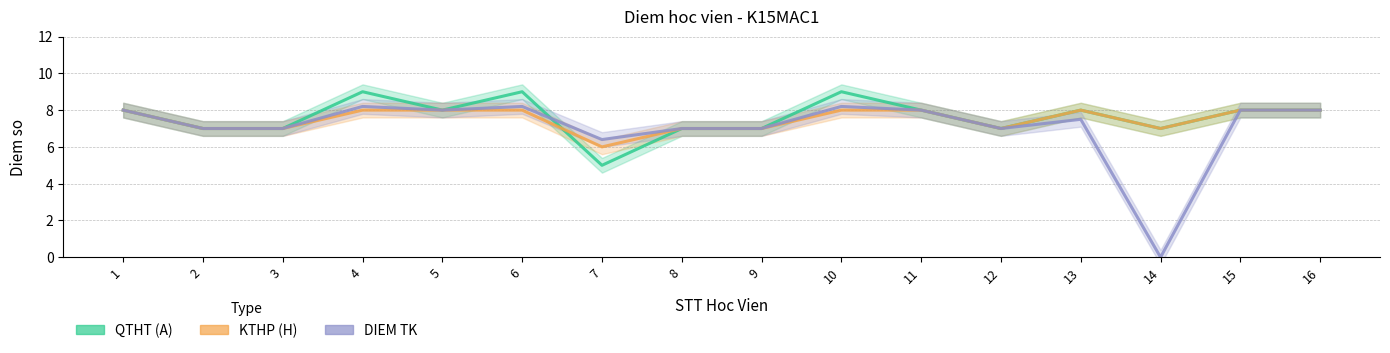

Which series ends up on top after the final intersection of KTHP (H) and QTHT (A)?

KTHP (H)